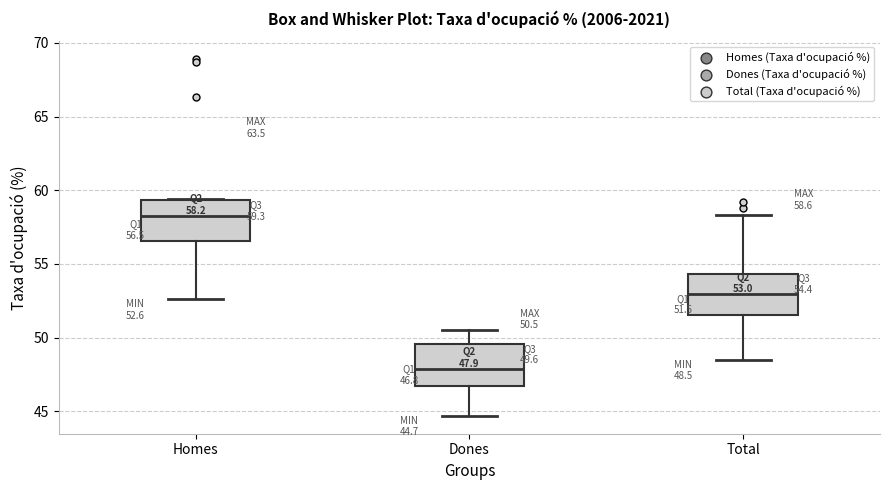

Which box's median line is the lowest?

Dones